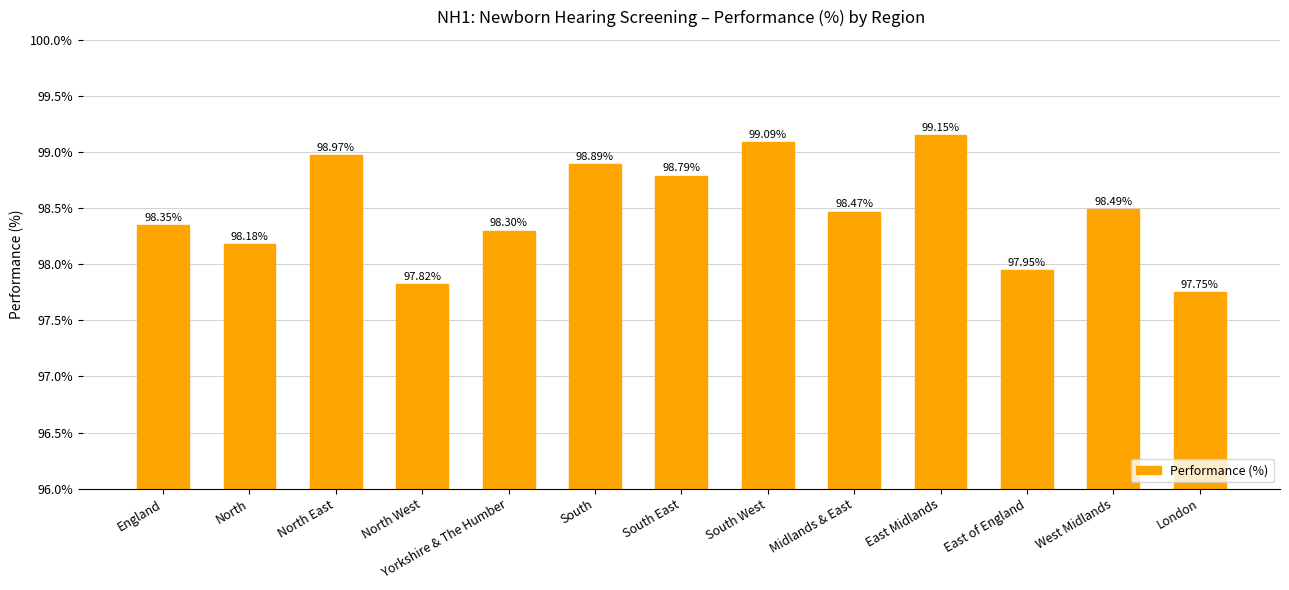

Which has a higher value, East of England or South West?

South West